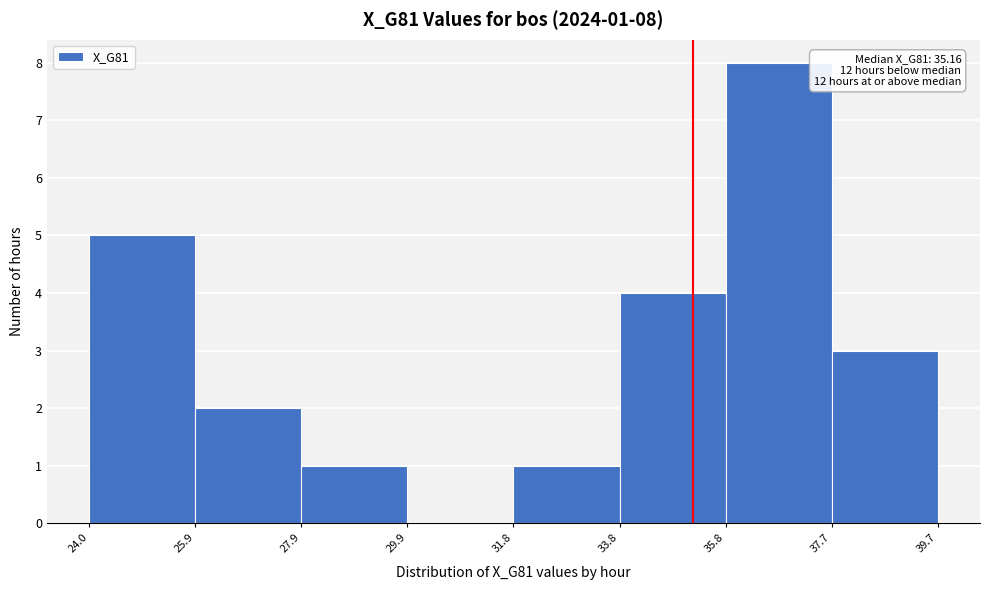

Which range on the x-axis has the tallest bar?

35.8 to 37.7